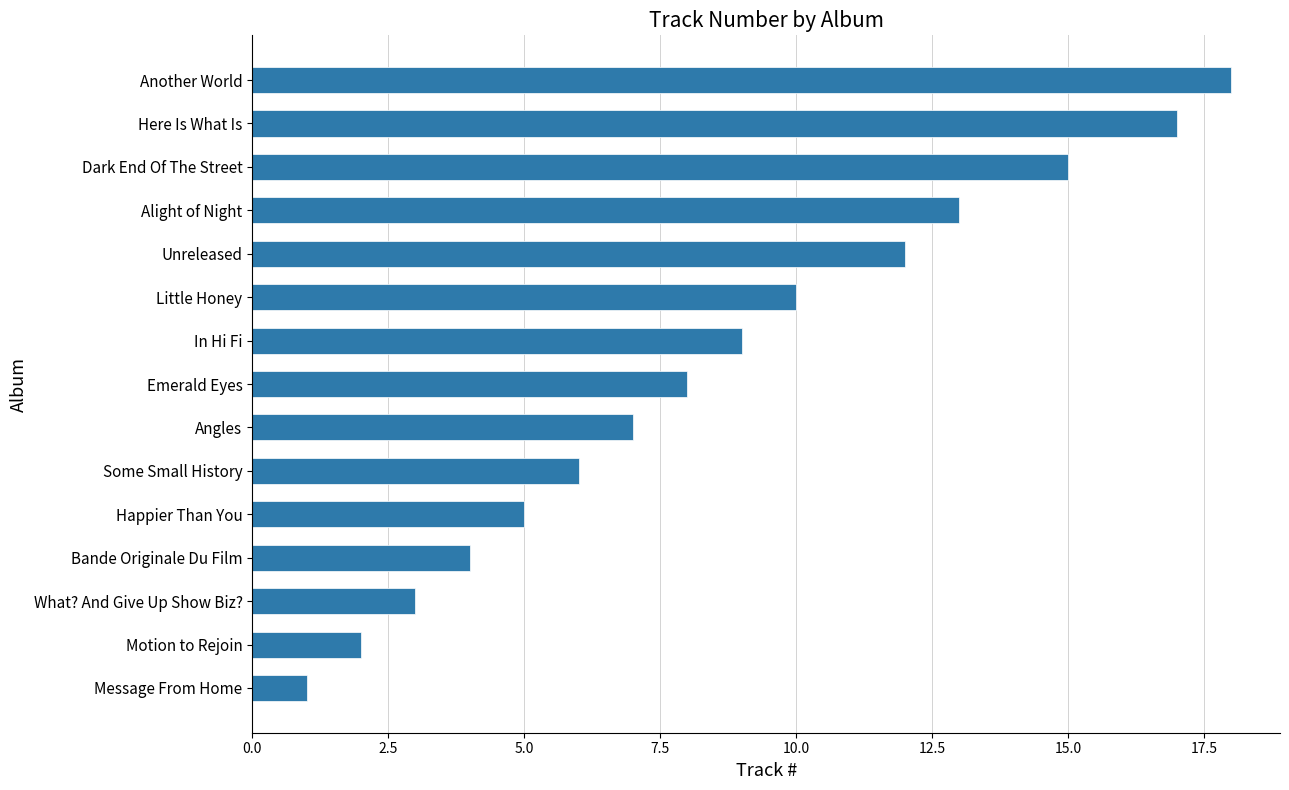

At which label is the value closest to 9?

In Hi Fi